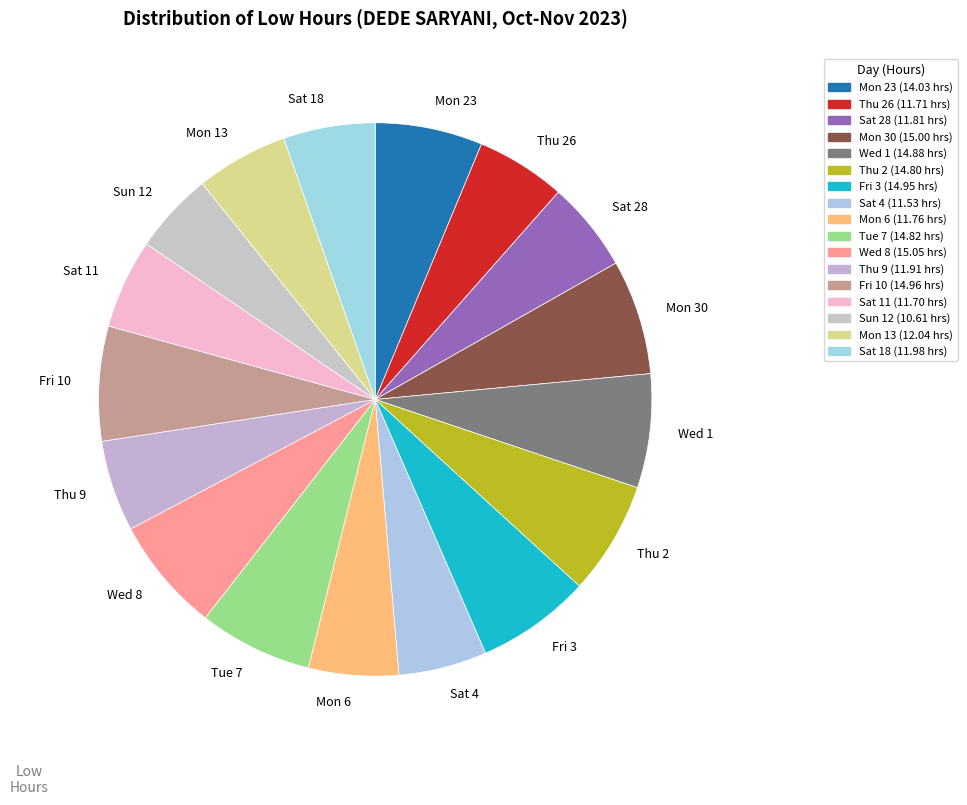

The Fri 10 slice represents 7% of the pie. True or false?

True